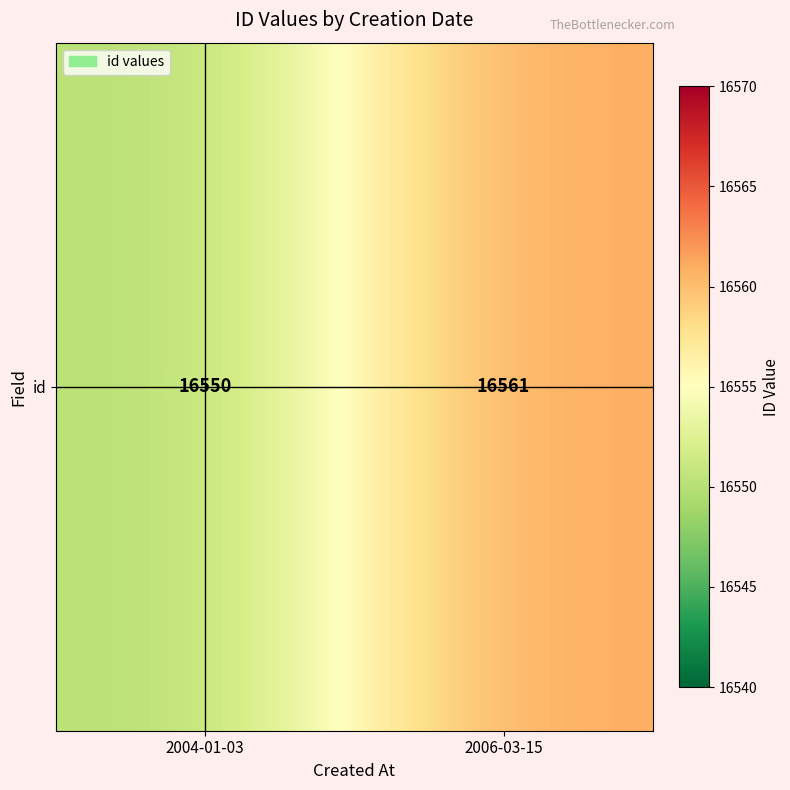

What is the sum of the values at 2004-01-03 and 2006-03-15?

33111